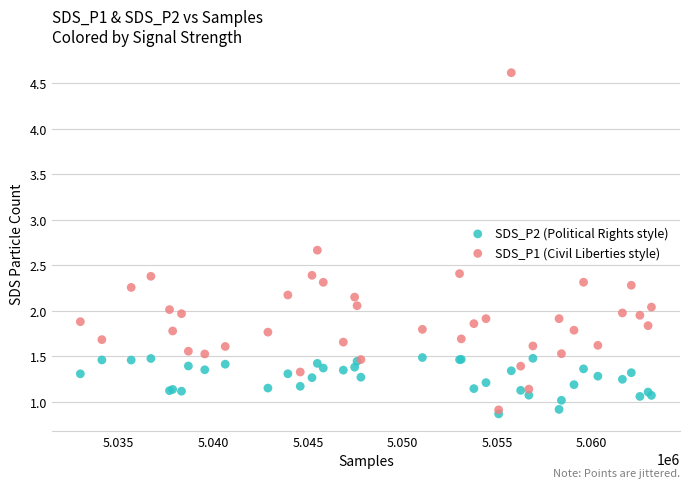

Which series reaches the minimum Y coordinate?

SDS_P2 (Political Rights style)